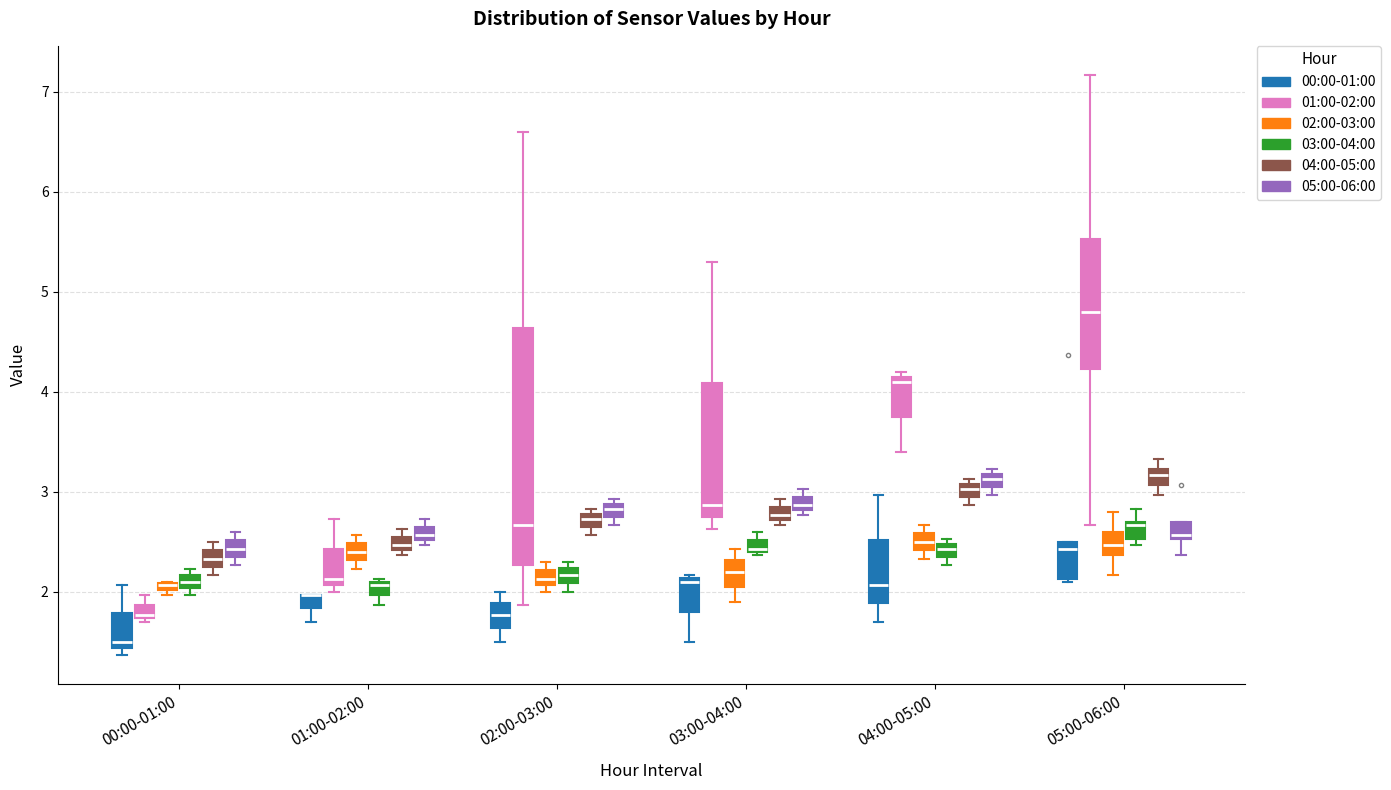

Where is the upper edge of the box for 01:00-02:00 (03:00-04:00) on the y-axis? The values are not printed on the chart, so give them approximately, as read against the axis.

2.1